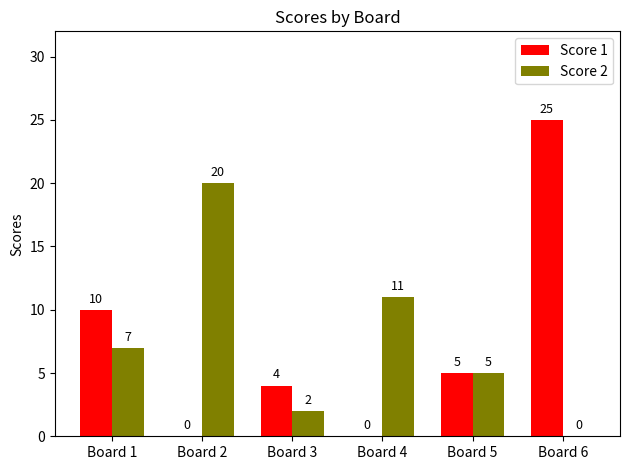

Does the chart contain stacked bars?

No